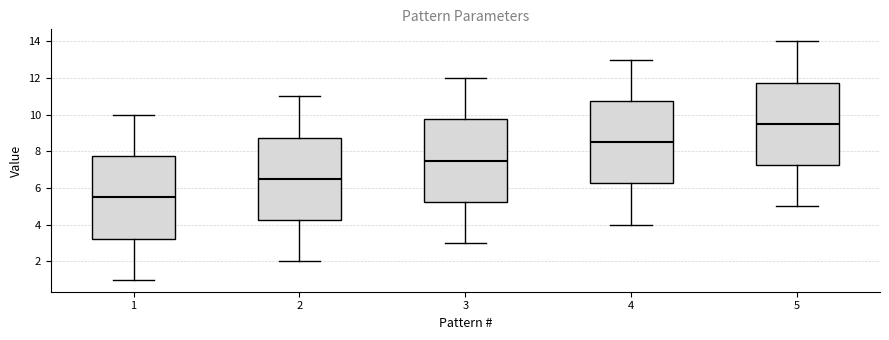

Where does the median line of the box at x = 1 sit on the y-axis? The values are not printed on the chart, so give them approximately, as read against the axis.

5.6